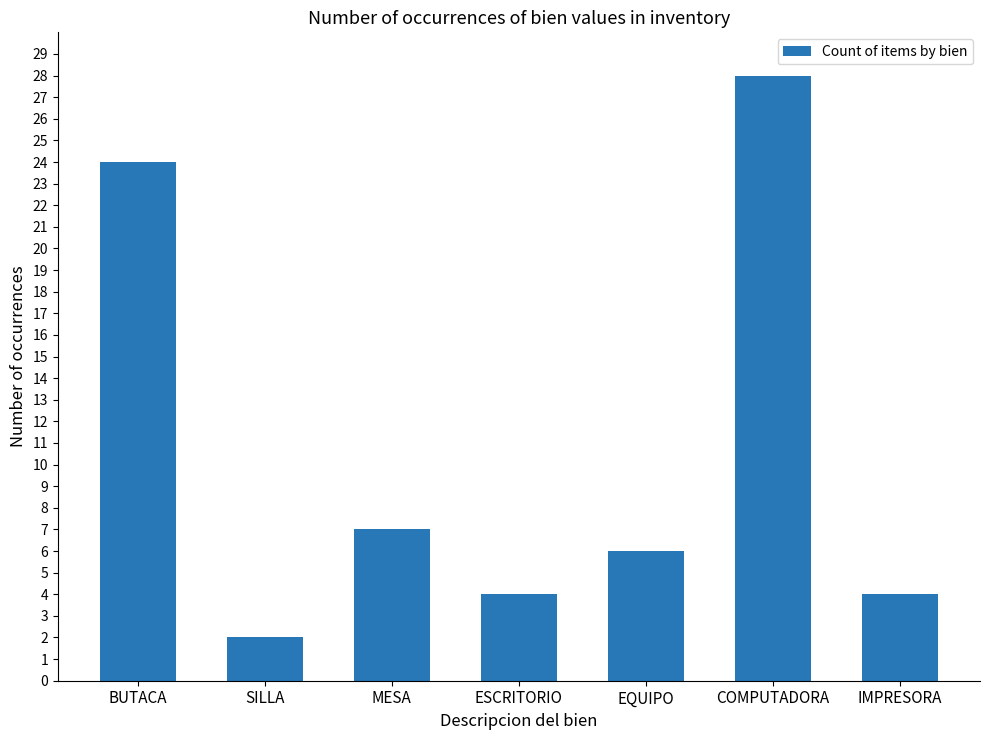

Reading left to right, extract all data points from this chart.

24	2	7	4	6	28	4